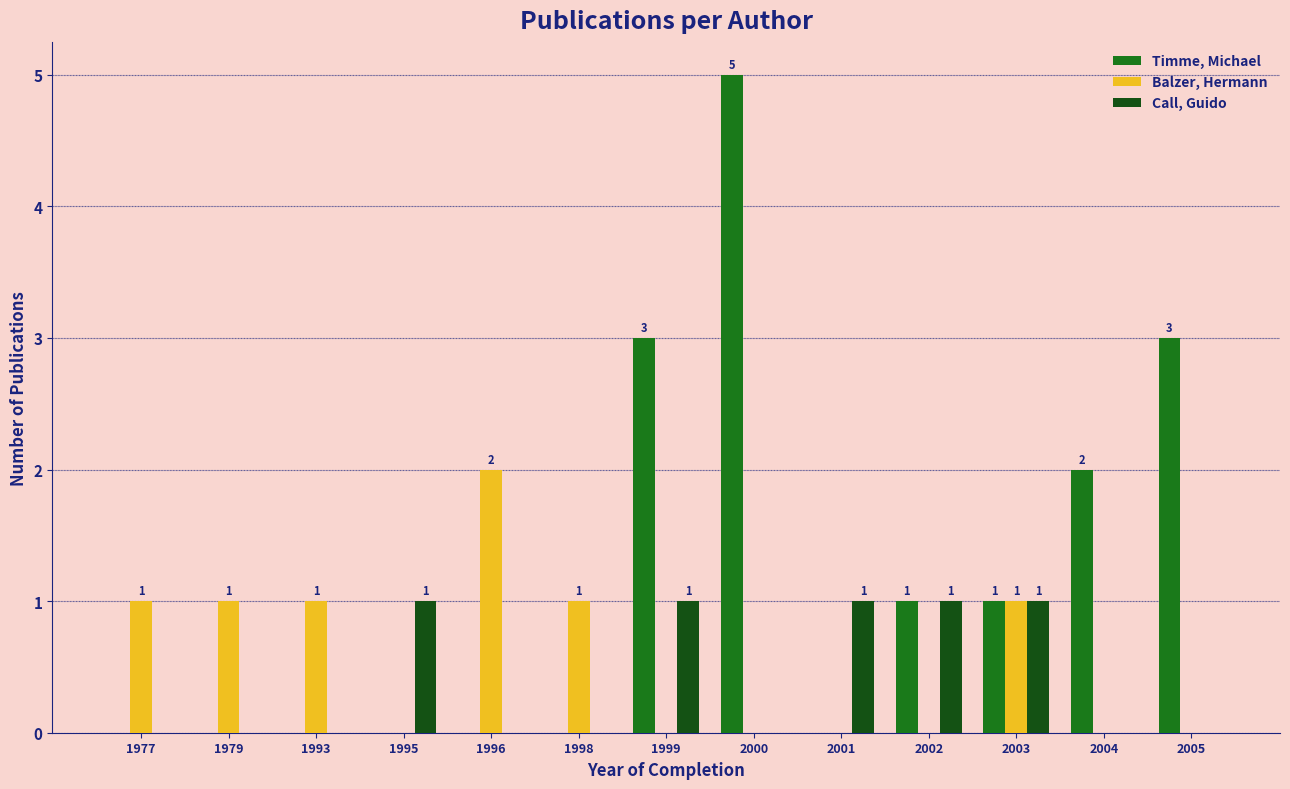

At which category is the sum across all series the highest?

2000